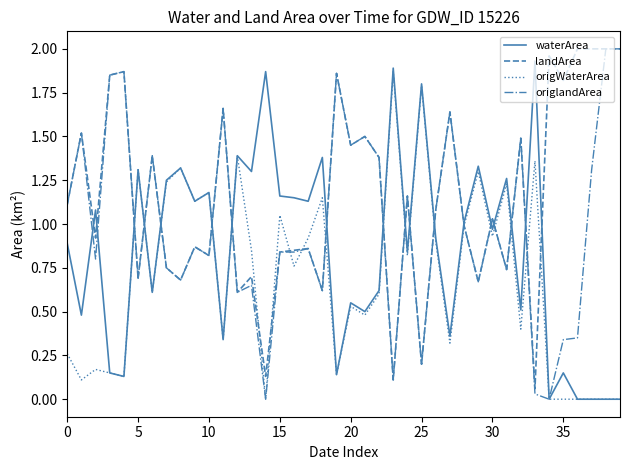

Which series has the largest total across all categories?

landArea